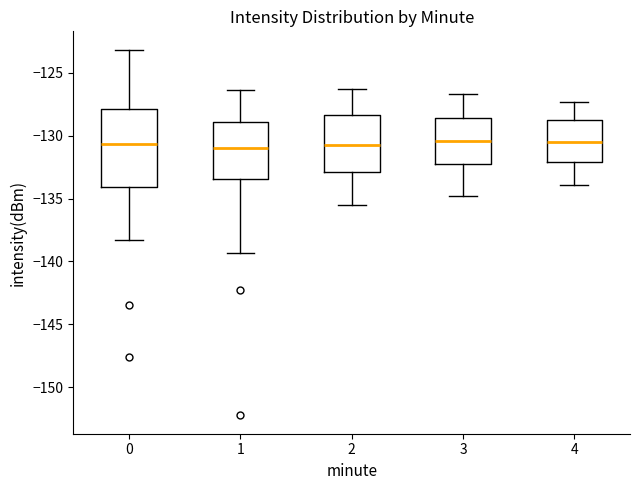

Where is the upper edge of the box at x = 2 on the y-axis? The values are not printed on the chart, so give them approximately, as read against the axis.

-128.5